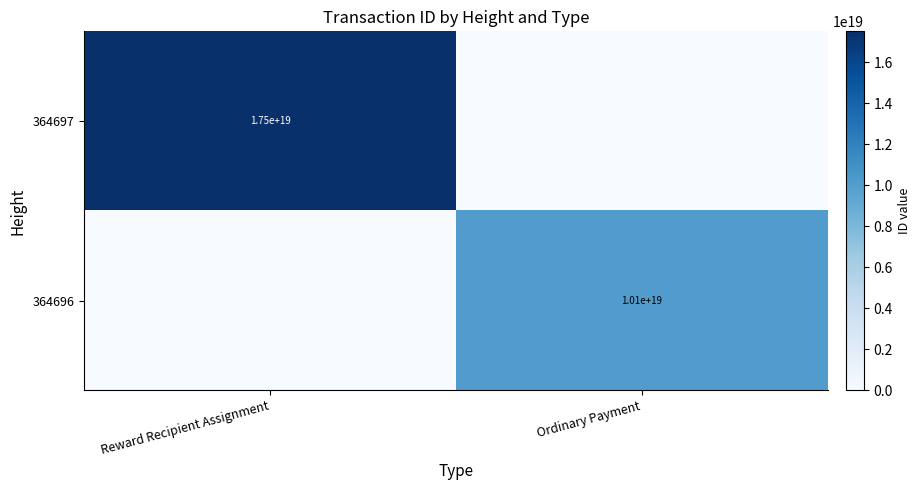

Is it true that 364697 equals 17500000000000000000 at Reward Recipient Assignment?

True